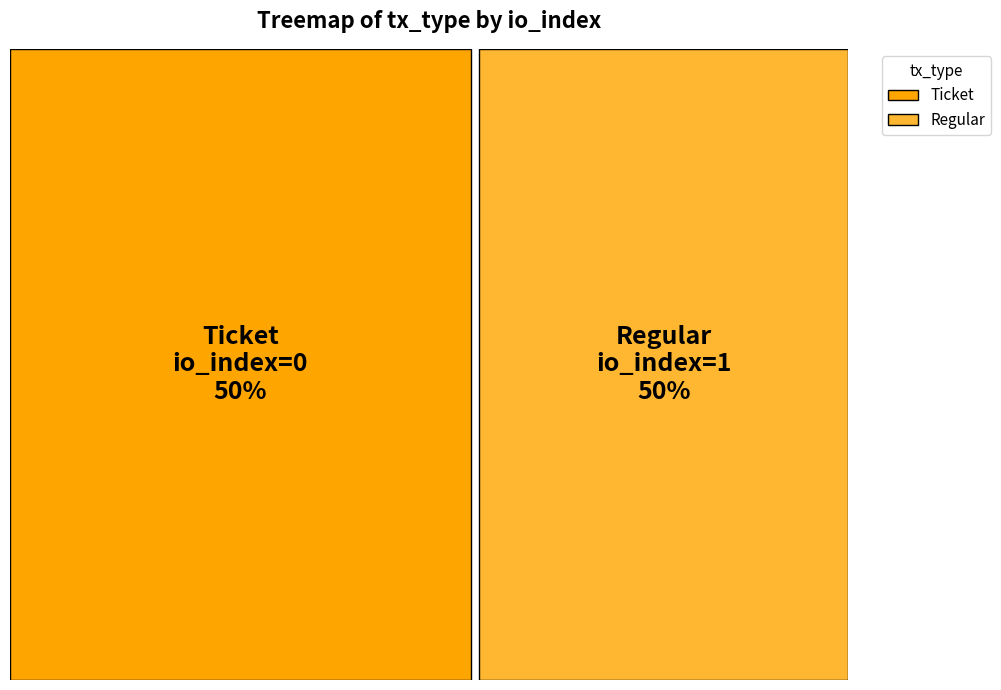

Which slice is the largest?

Regular